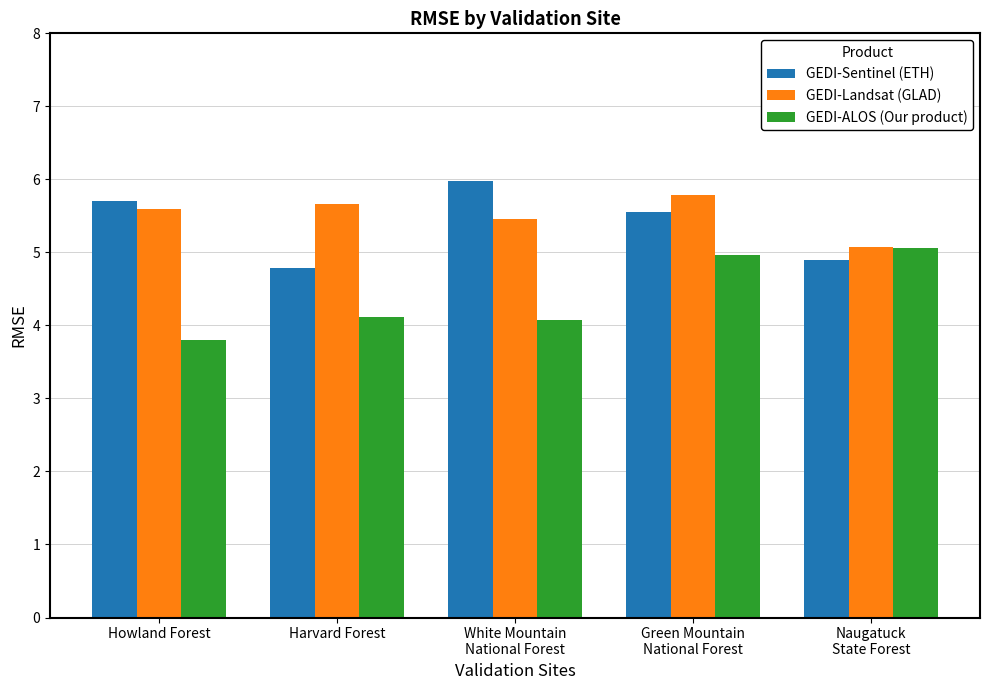

How many categories are shown in the chart?

5